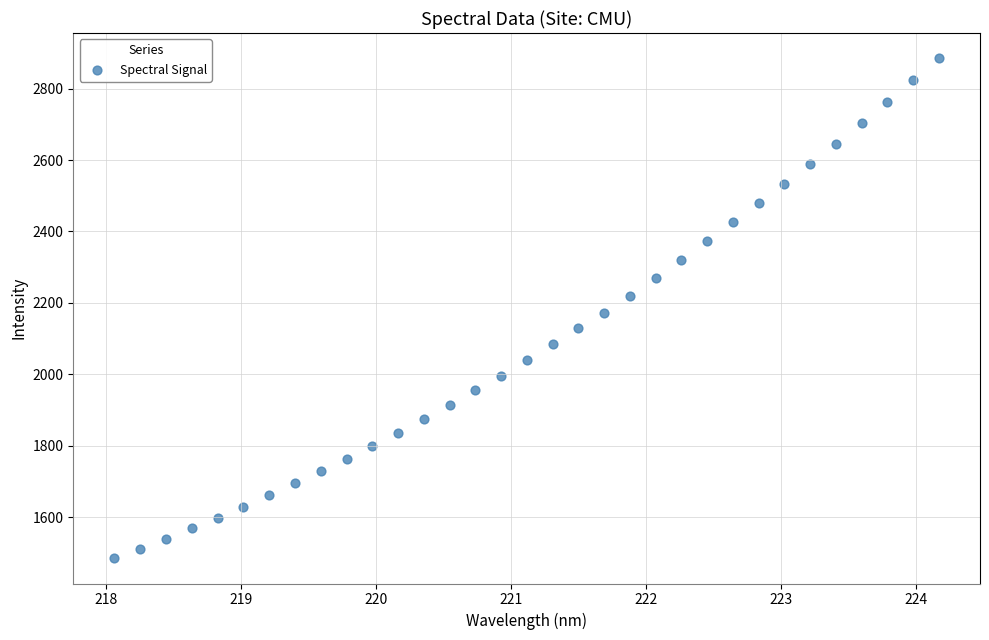

What is the range of Y values (max minus min)?

1402.1